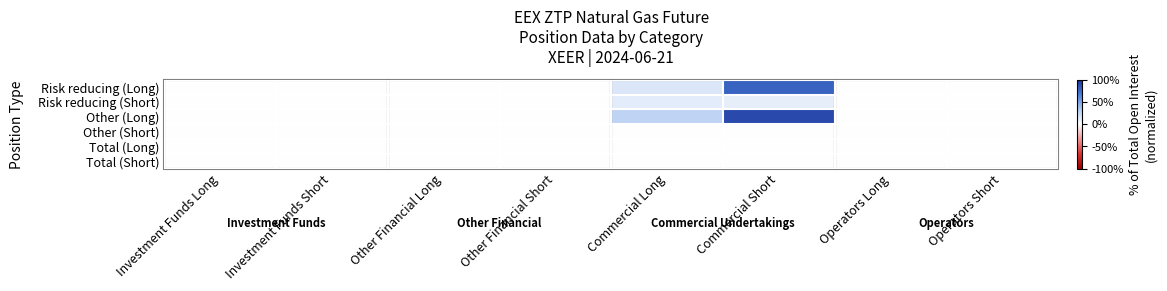

Between Commercial Short and Investment Funds Short, which is larger?

Commercial Short